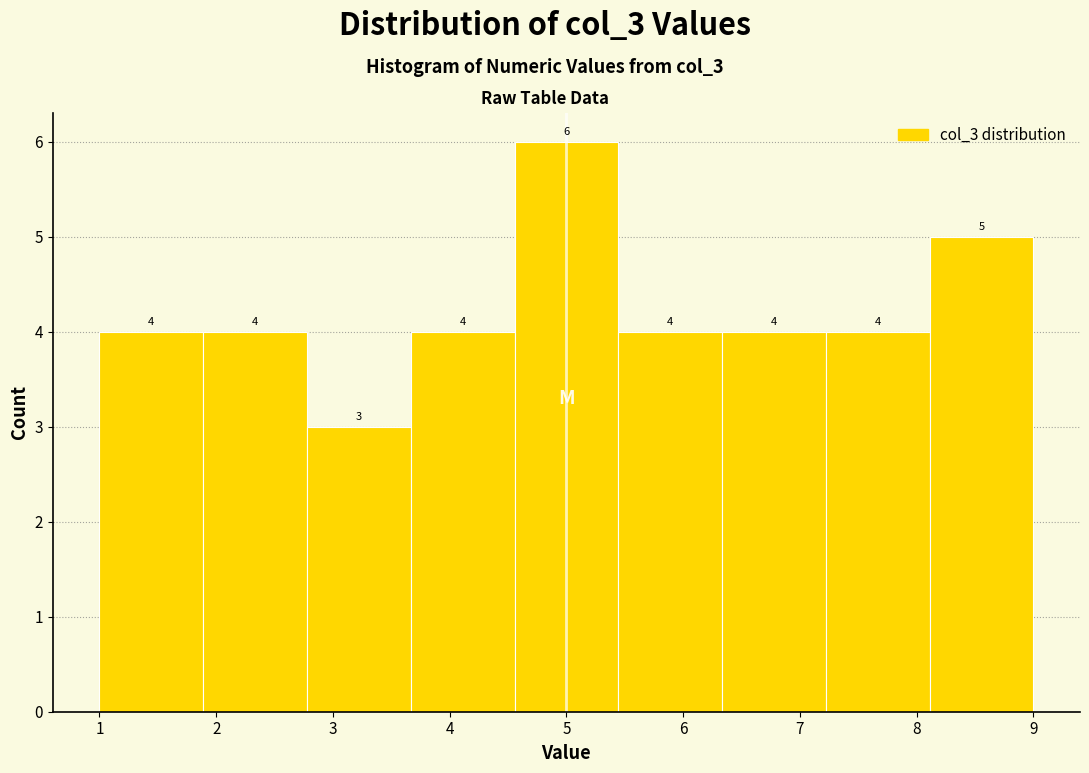

Reading left to right, list every bar in this chart as the range it spans on the x-axis followed by its height. The bar edges are not printed on the chart, so give them approximately, as read against the axis.

1.0 to 1.9: 4
1.9 to 2.8: 4
2.8 to 3.7: 3
3.7 to 4.6: 4
4.6 to 5.4: 6
5.4 to 6.3: 4
6.3 to 7.2: 4
7.2 to 8.1: 4
8.1 to 9.0: 5